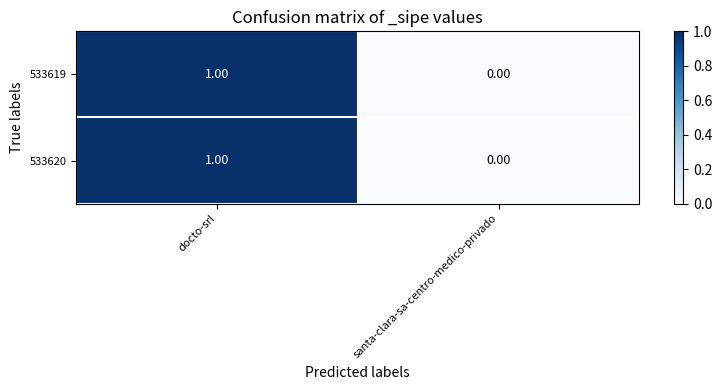

At which label does 533620 reach its peak?

docto-srl